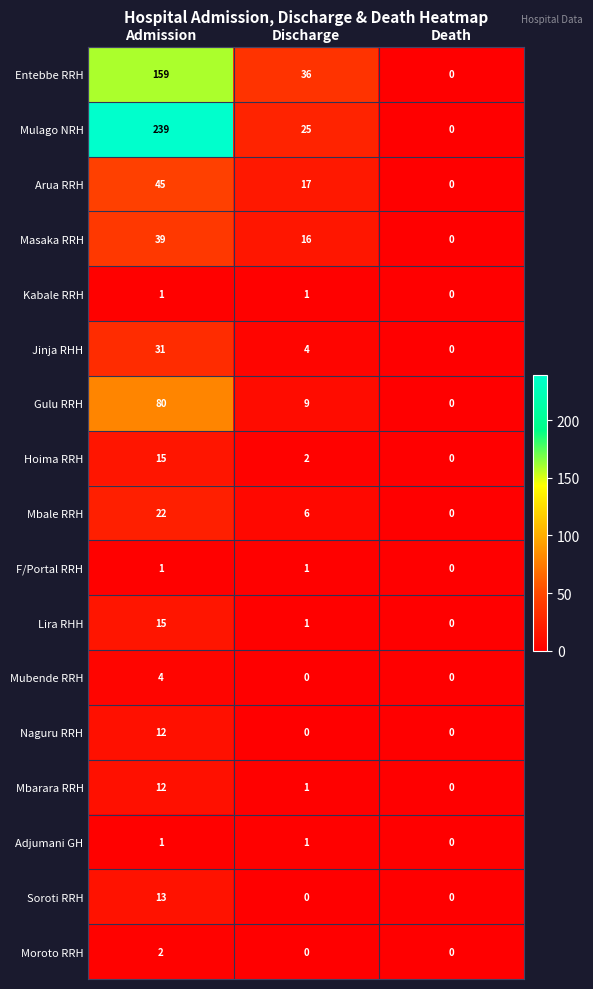

At how many categories does at least one series exceed 110?

1